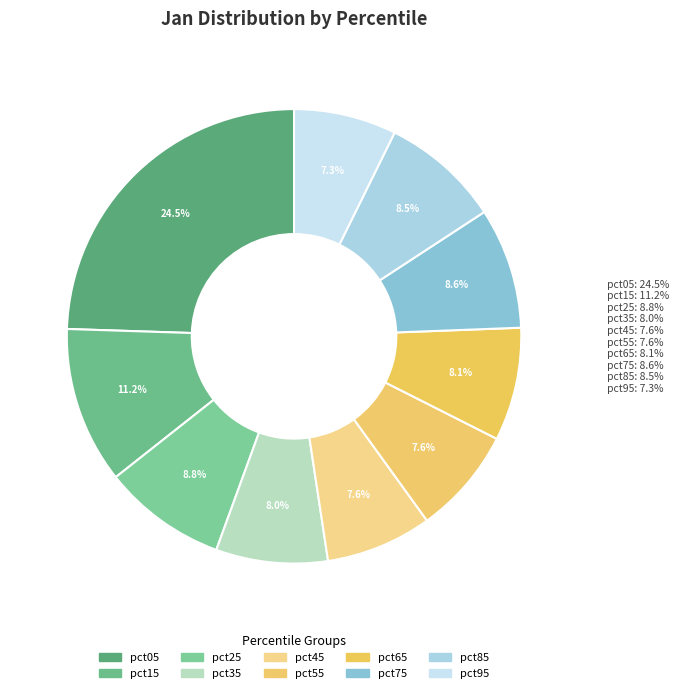

How many slices are in this pie chart?

10